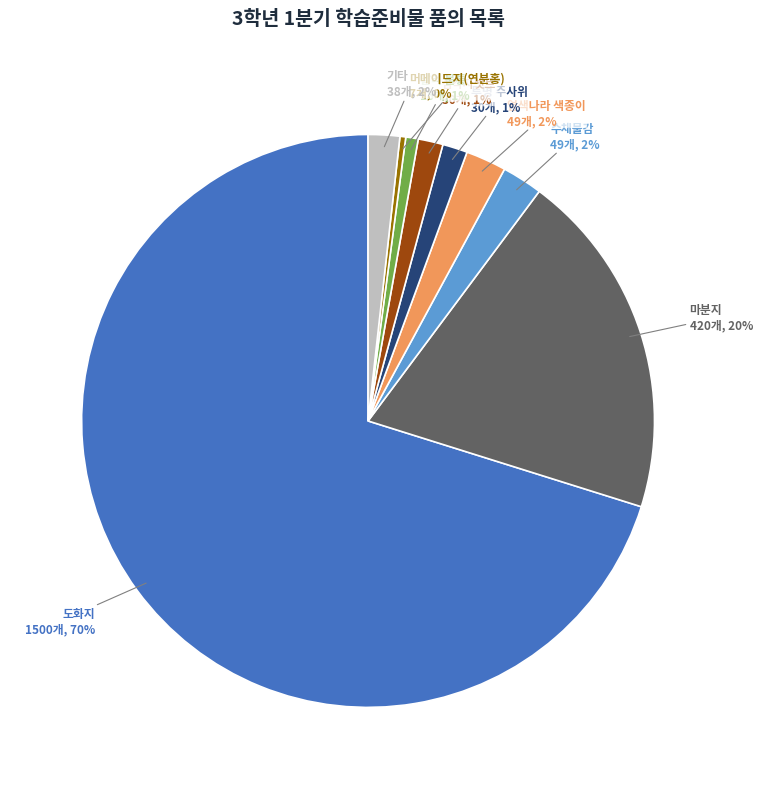

Which category accounts for the majority?

도화지